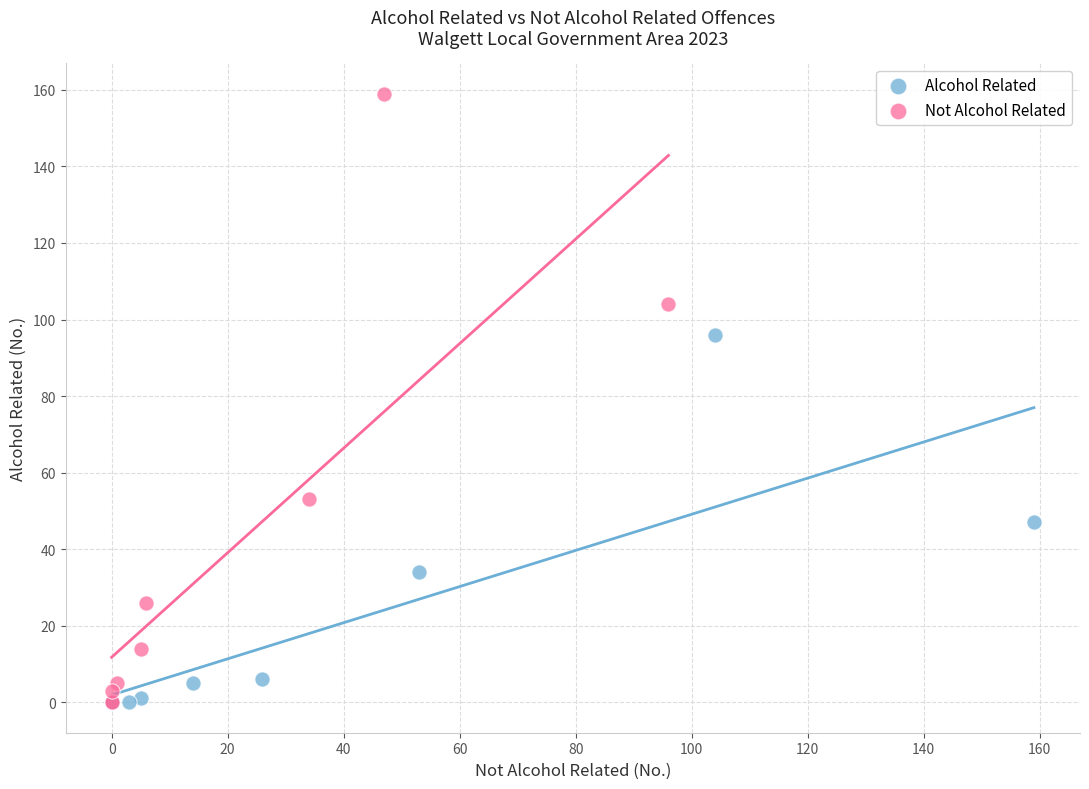

Which series reaches the maximum Y coordinate?

Not Alcohol Related